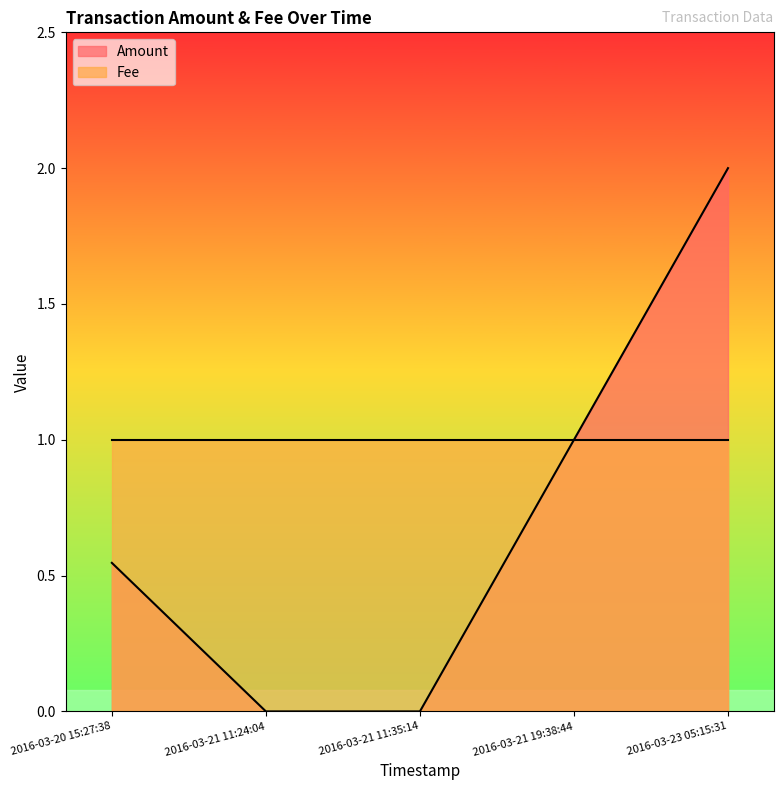

True or false: the data shows 0.9 at 2016-03-23 05:15:31.

False